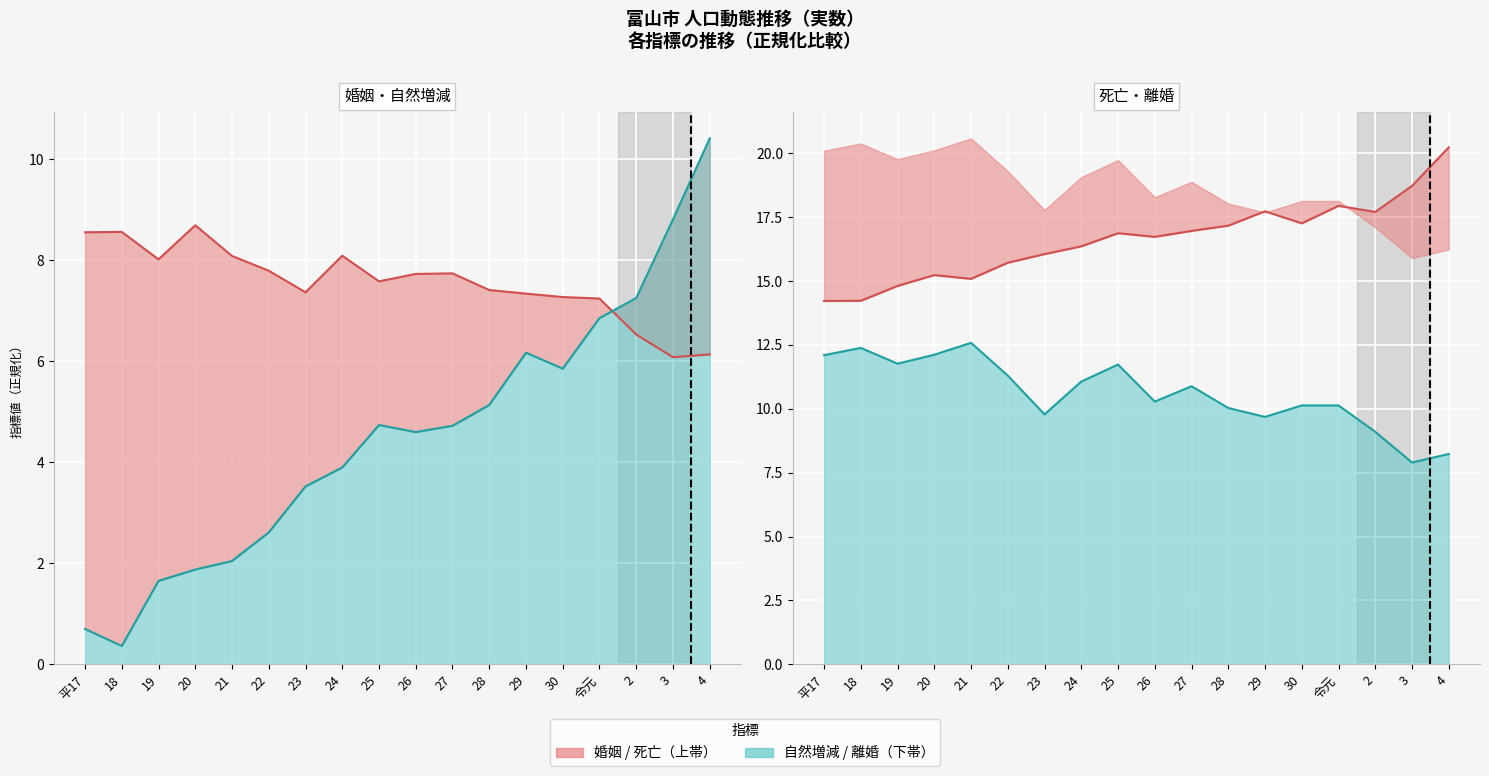

What is the maximum value shown in the chart?

20.2